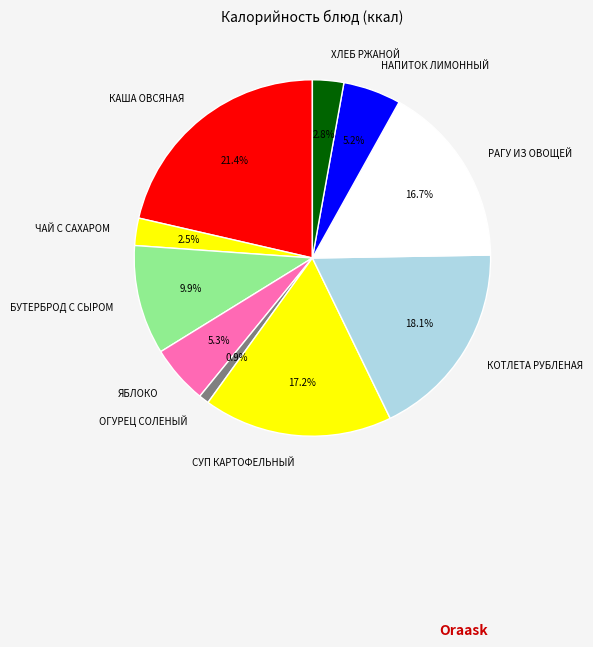

How many slices are in this pie chart?

10